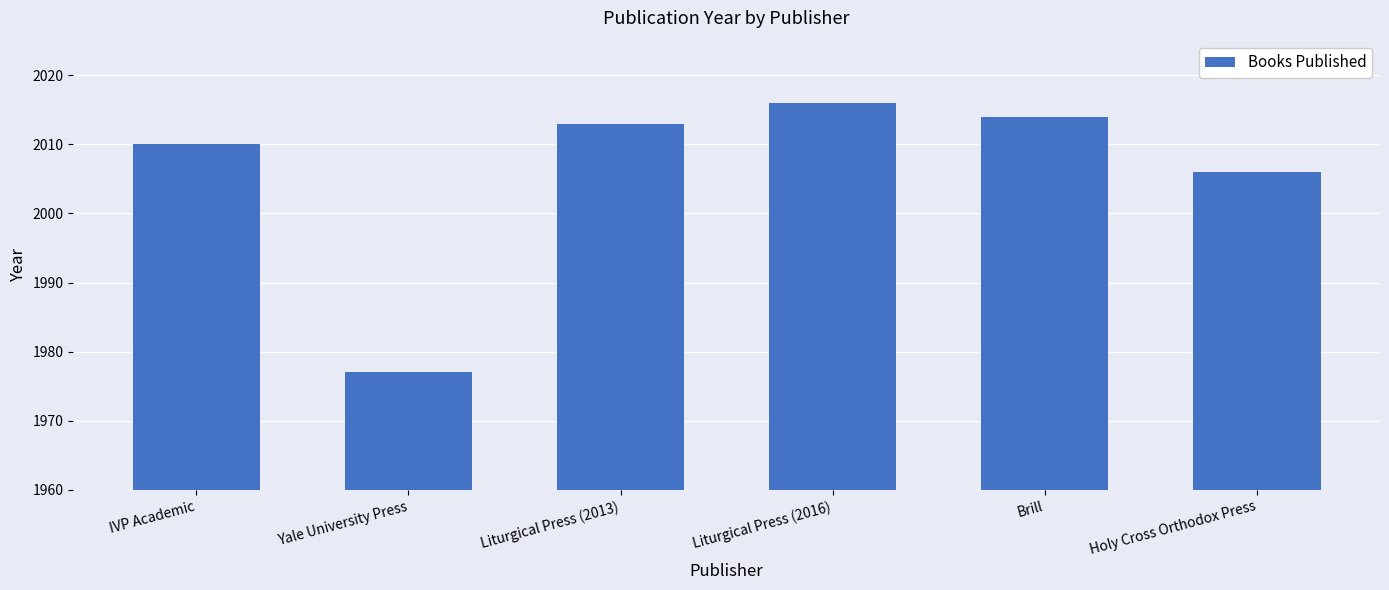

Reading right to left, transcribe all the data shown in this chart.

Holy Cross Orthodox Press=2006	Brill=2014	Liturgical Press (2016)=2016	Liturgical Press (2013)=2013	Yale University Press=1977	IVP Academic=2010